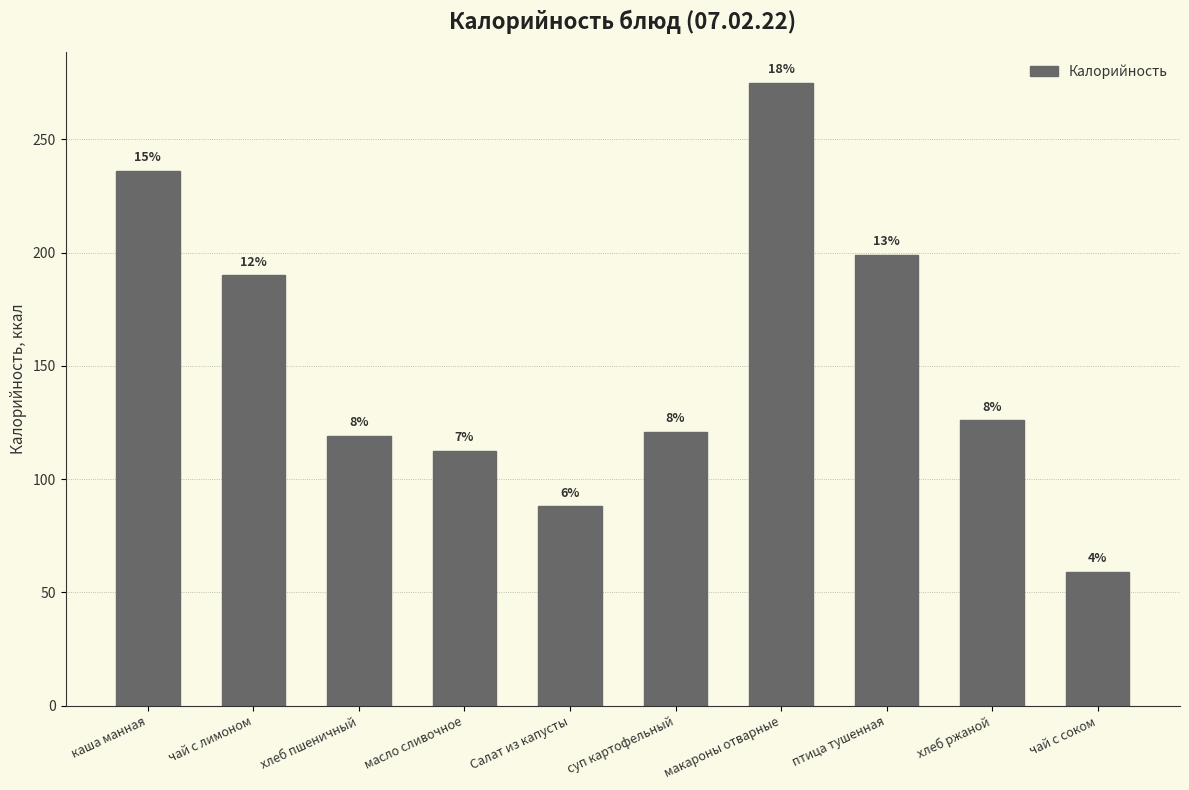

Does the chart contain any negative values?

No